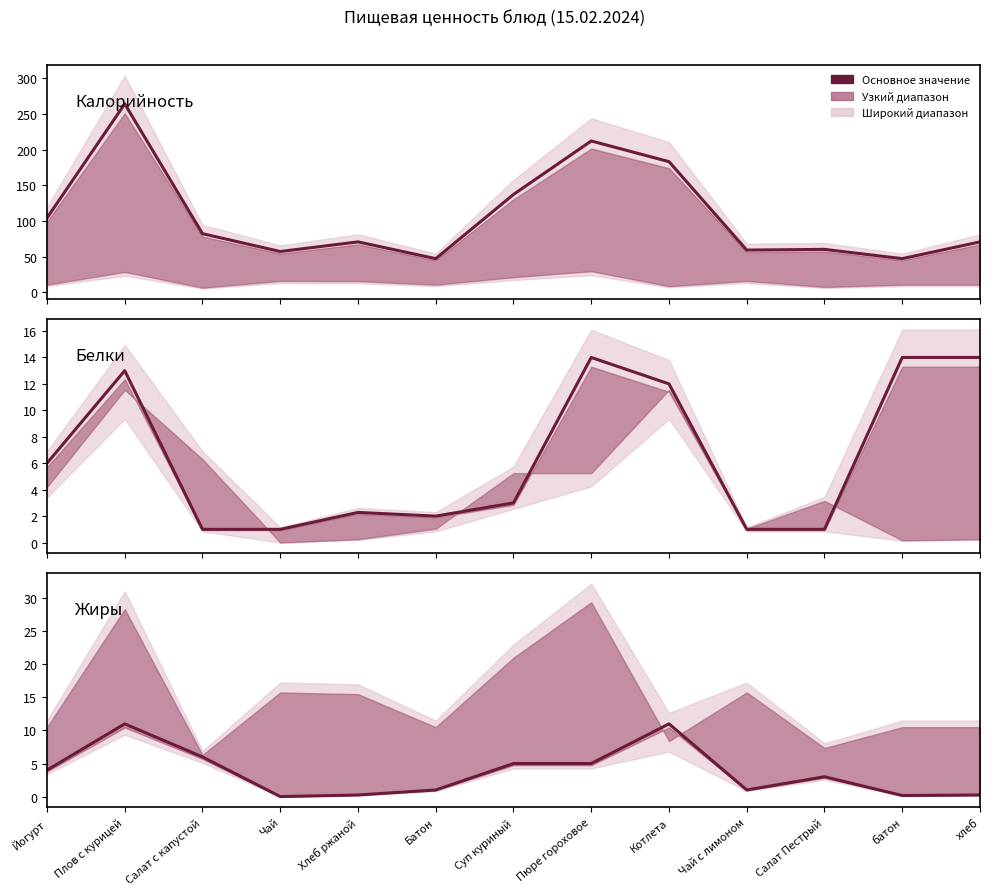

Where is Белки nearest to the value 7?

Йогурт